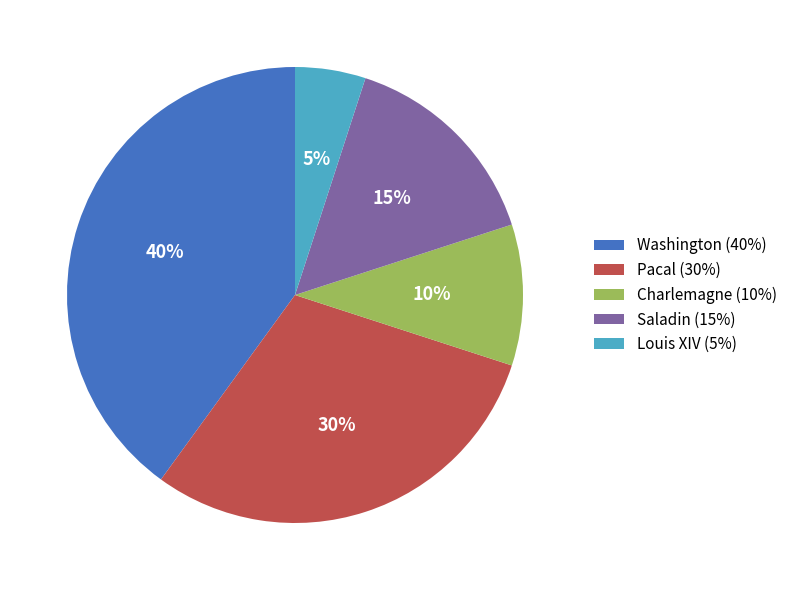

What is the smallest slice in the pie chart?

Louis XIV (5%)